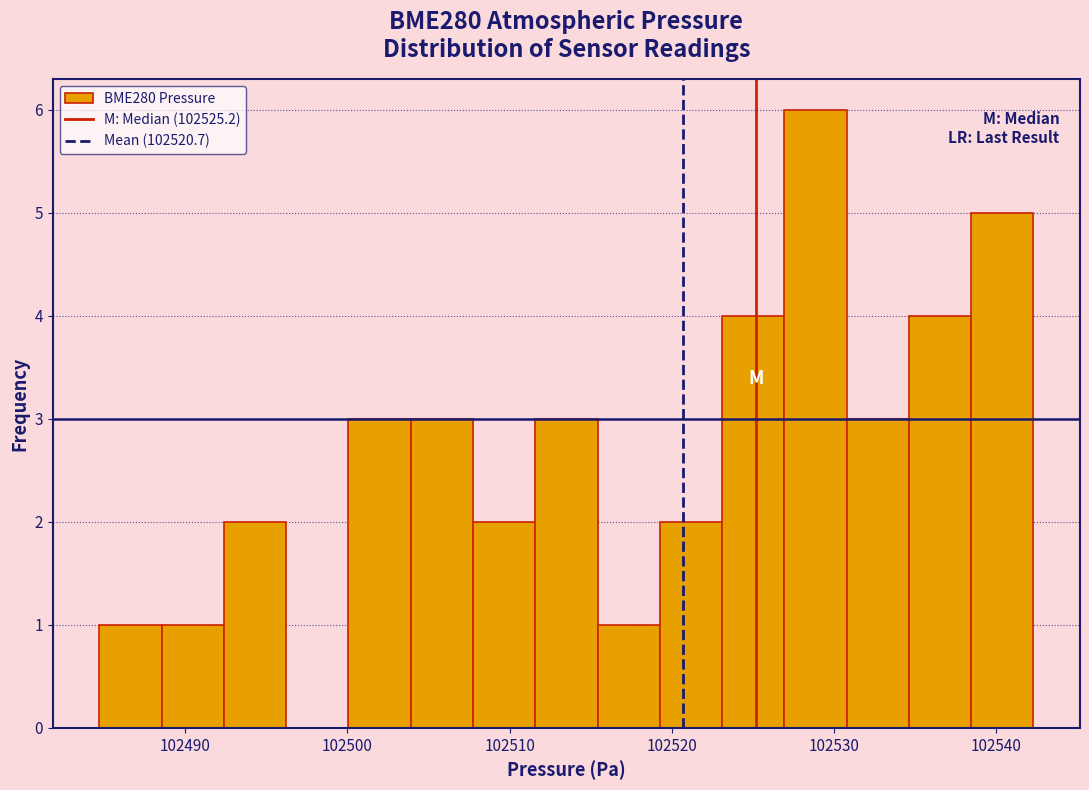

Read against the x-axis, roughly where is the centre of the tallest bar?

102529